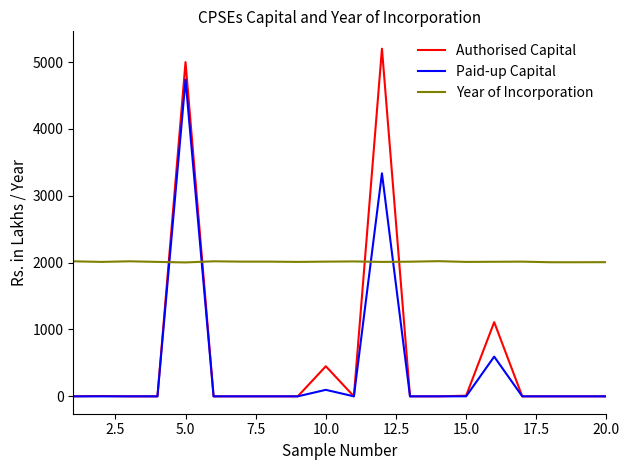

List the series in order of their peak value, lowest first.

Year of Incorporation, Paid-up Capital, Authorised Capital